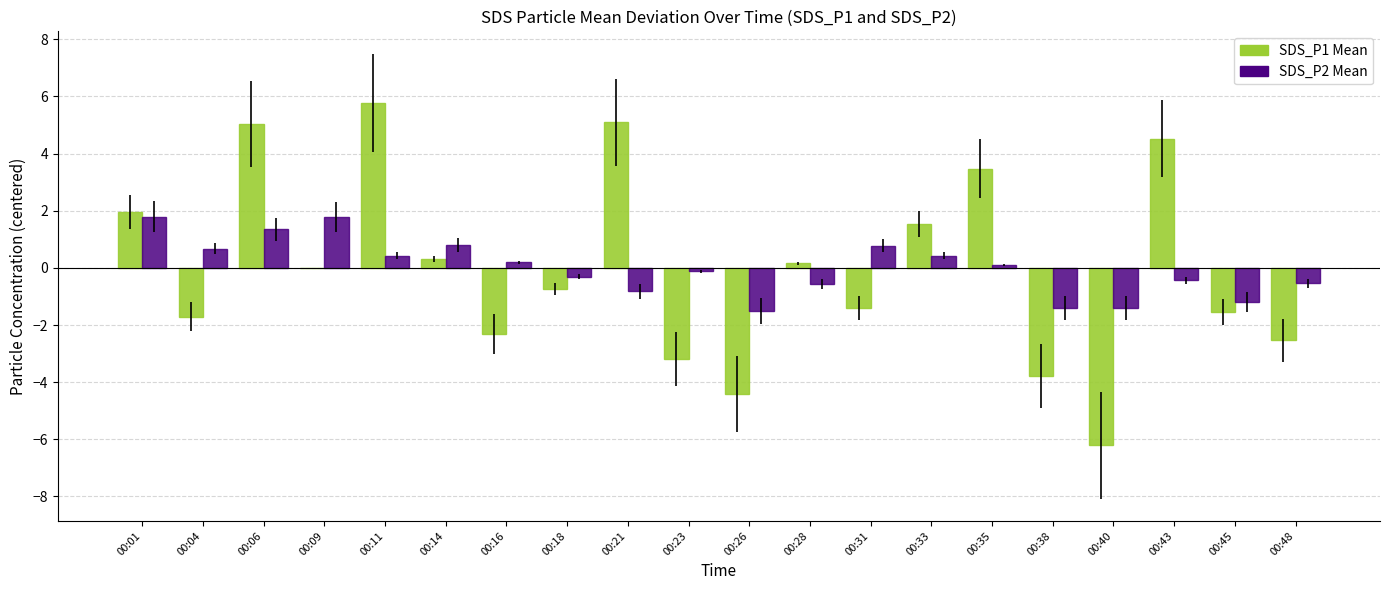

How many data points does each series have?

20